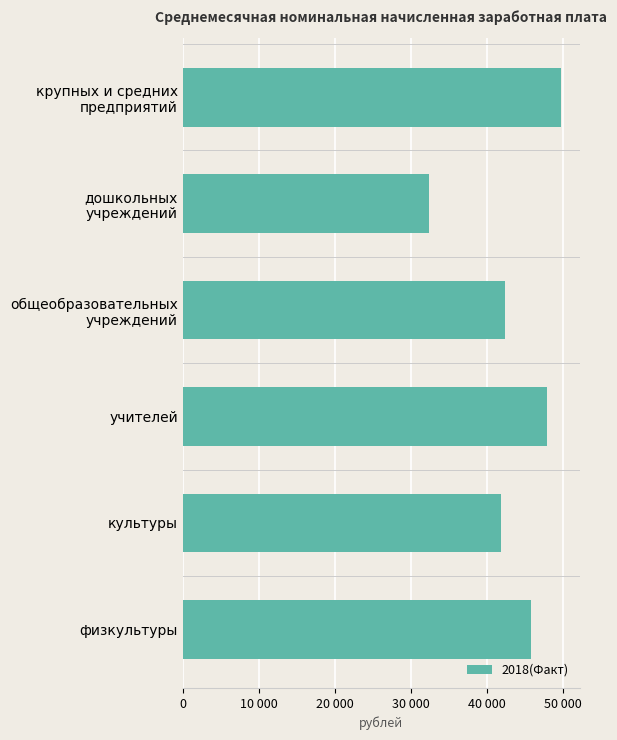

Are the bars horizontal?

Yes